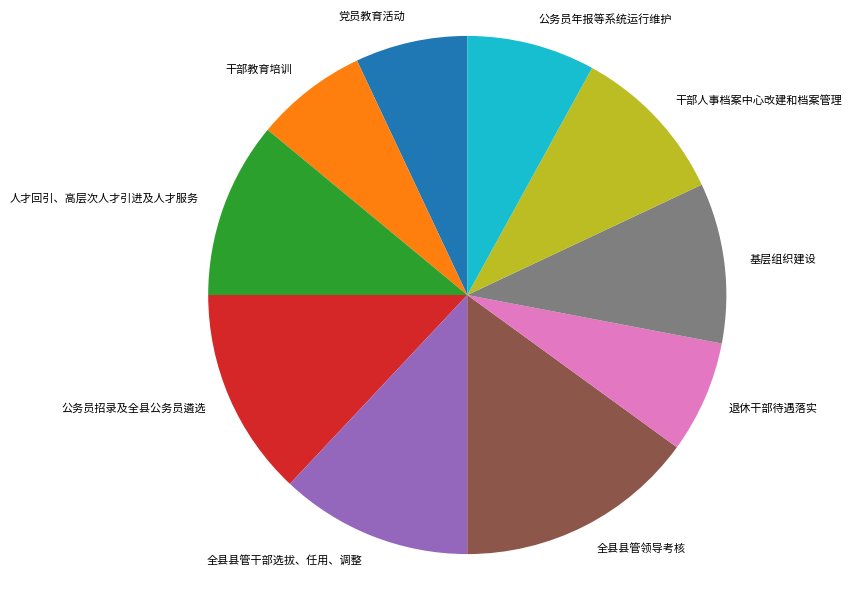

Between 退休干部待遇落实 and 人才回引、高层次人才引进及人才服务, which is larger?

人才回引、高层次人才引进及人才服务